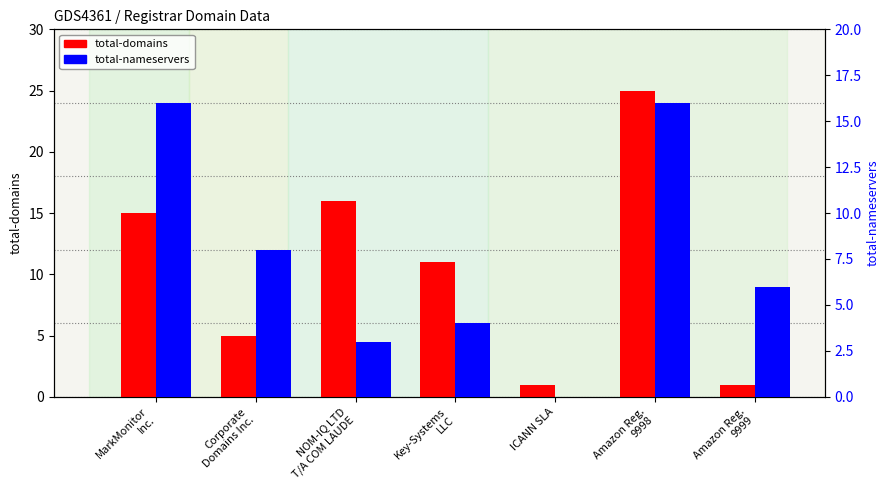

What is the label of the 1st bar from the left?

MarkMonitor
Inc.